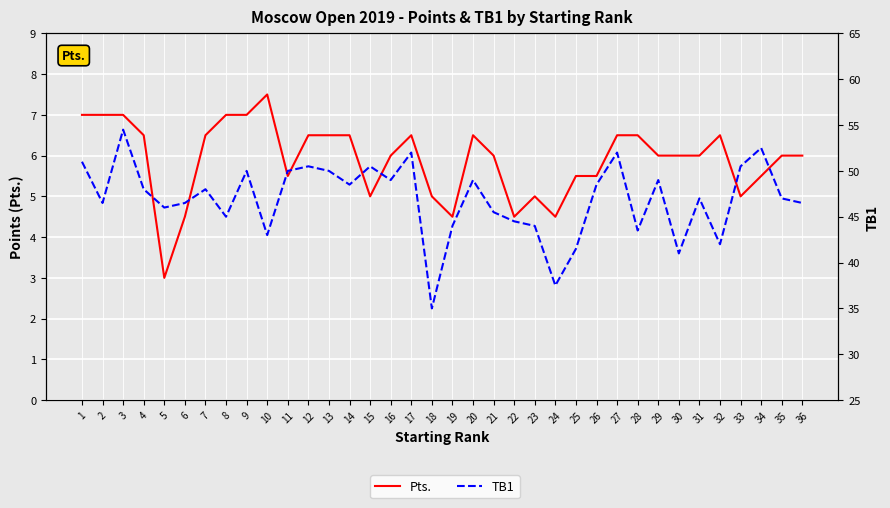

How many Pts. values are between 5 and 6?

15